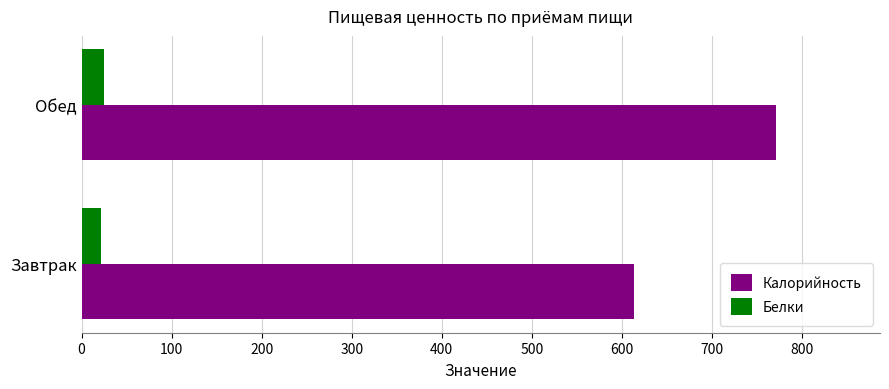

Which series has the largest total across all categories?

Калорийность